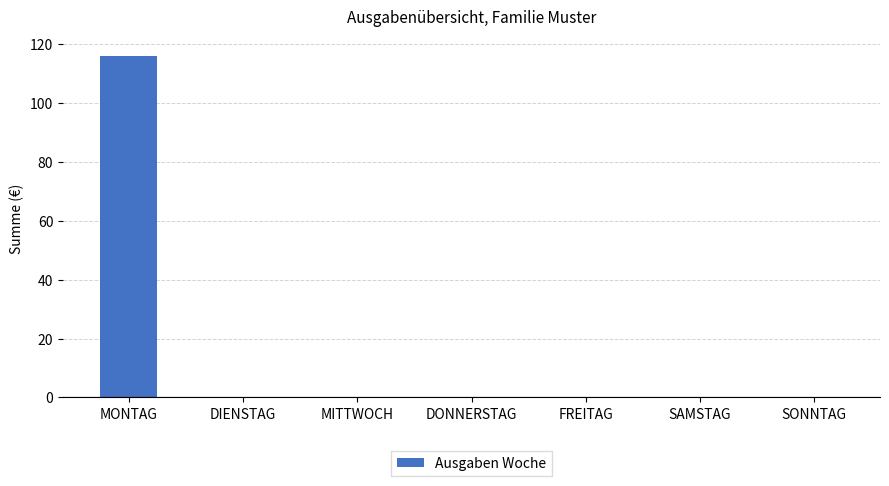

The value at MONTAG is 163. True or false?

False